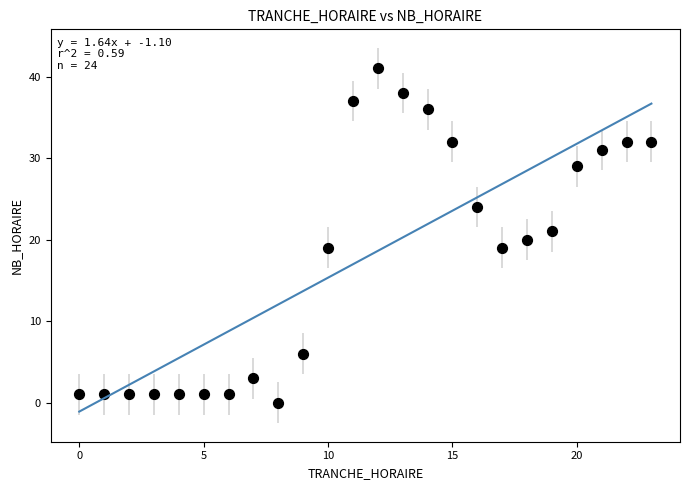

What is the range of Y values (max minus min)?

41